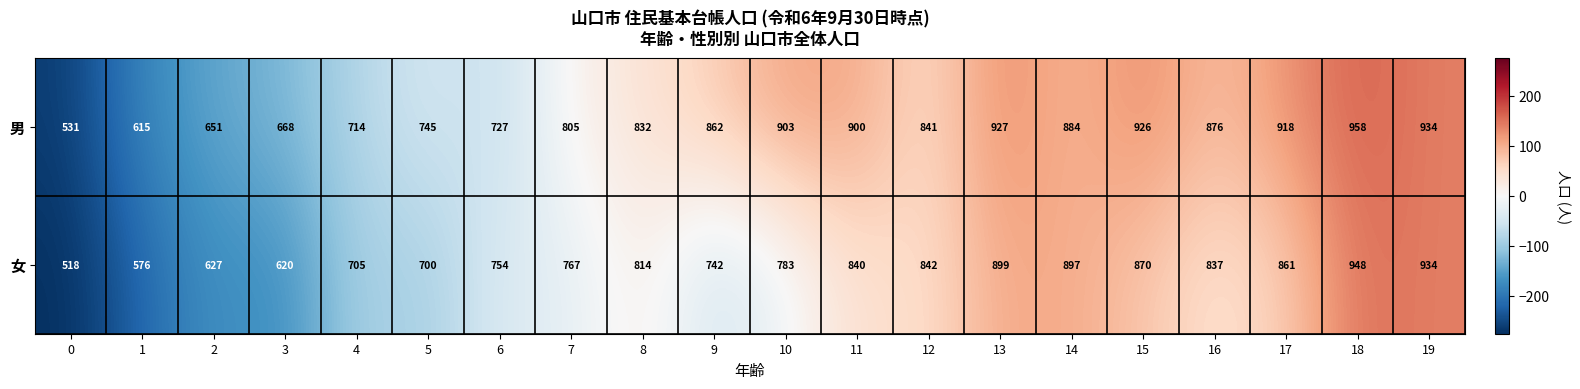

What is the sum of the 女 values at 9 and 10?

1525